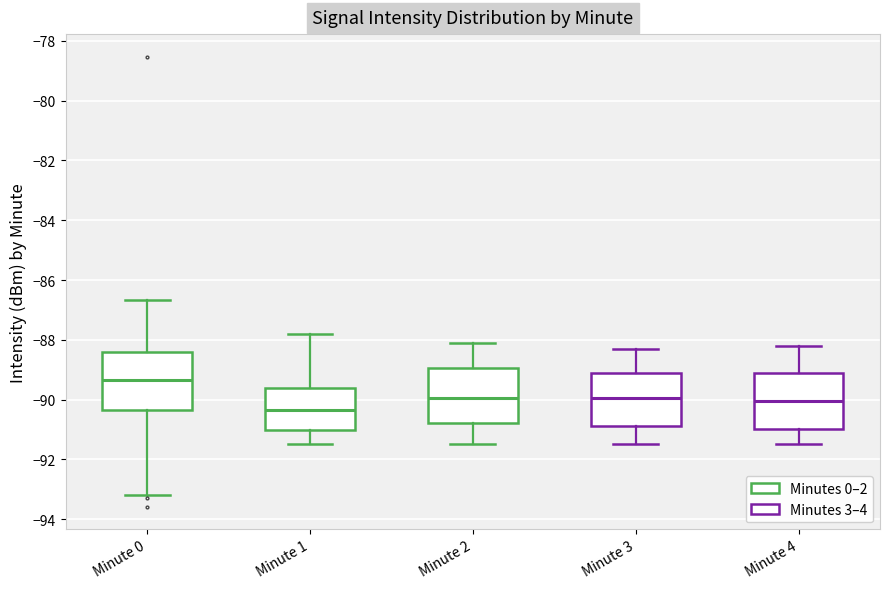

Where is the upper edge of the box for Minute 0 on the y-axis? The values are not printed on the chart, so give them approximately, as read against the axis.

-88.4